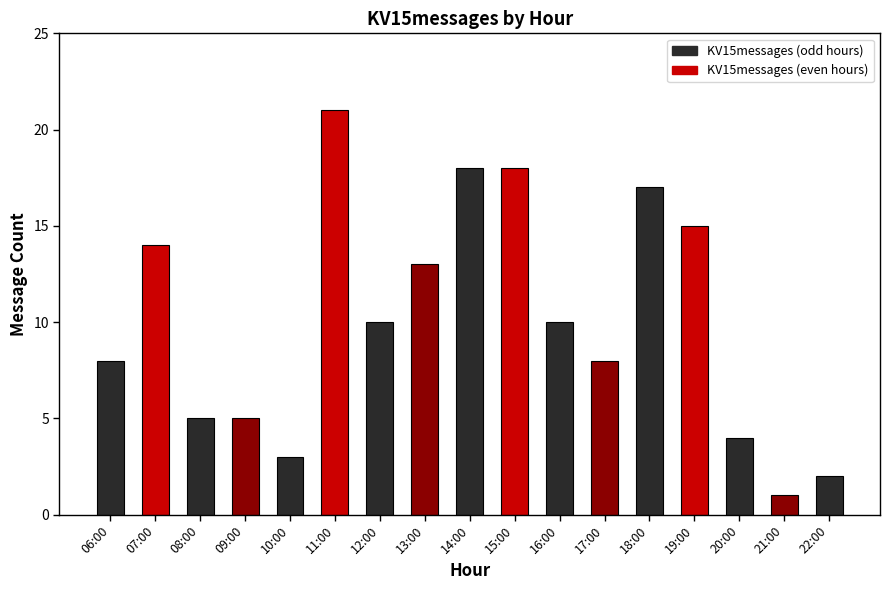

The chart shows a value of 14 at 07:00. True or false?

True